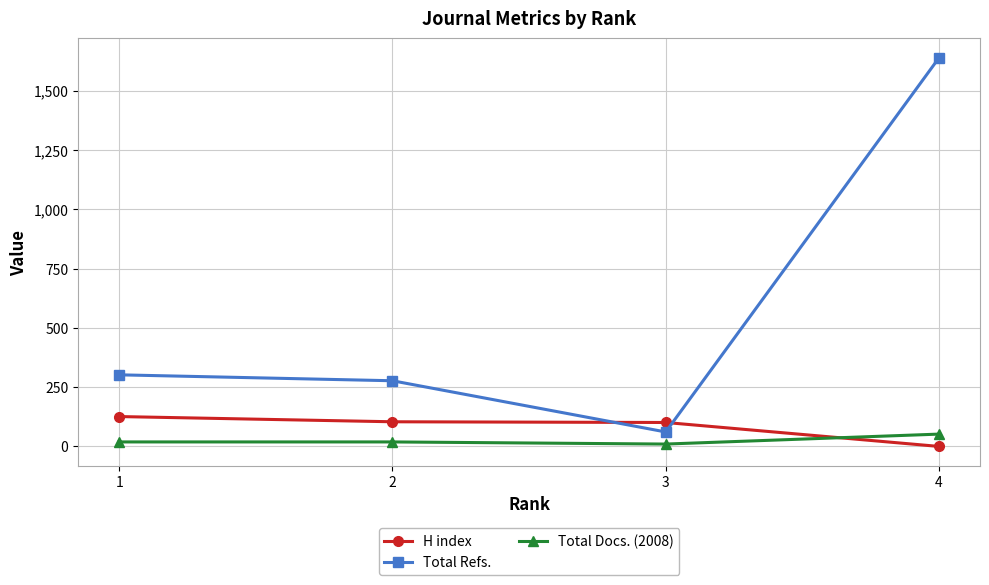

What is the spread (max minus min) of values at 4?

1639